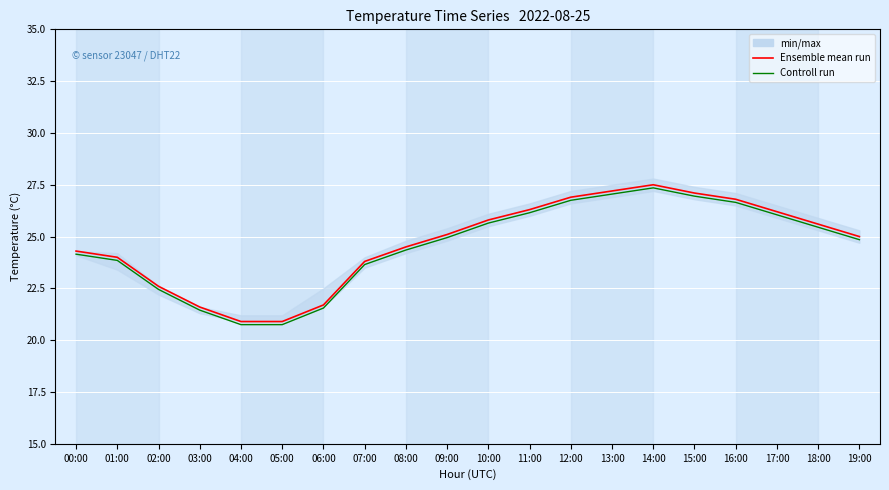

Is the value of Ensemble mean run at 11:00 greater than the value of Controll run at 00:00?

Yes